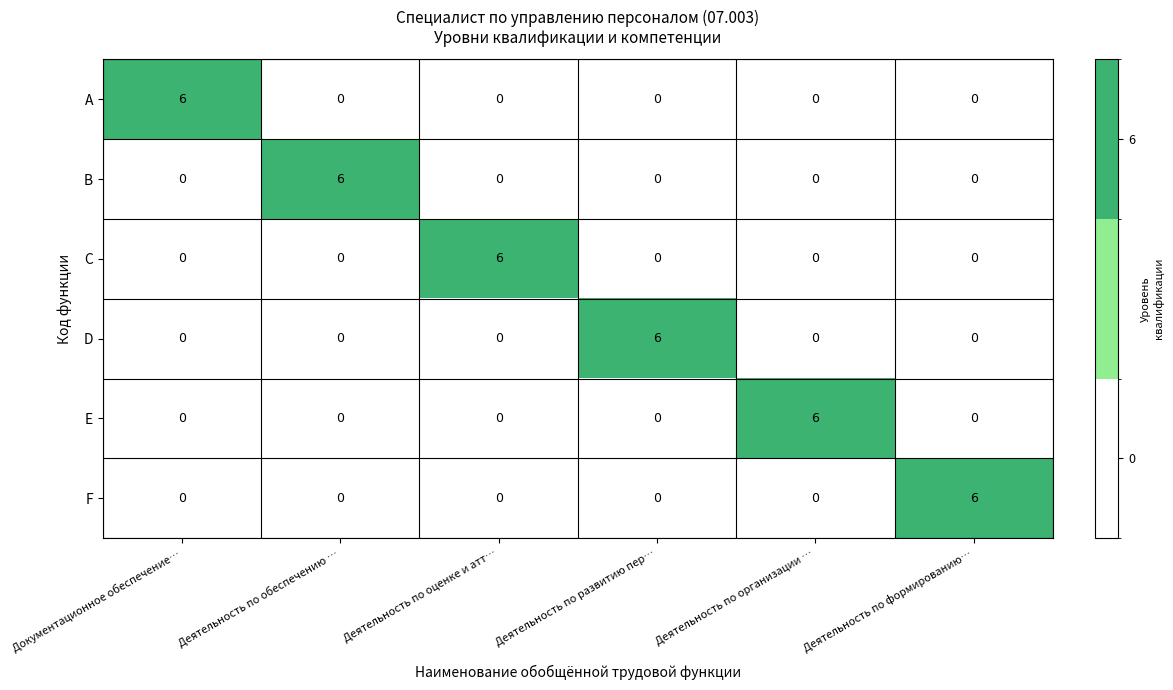

What is the difference between the F values at Деятельность по развитию пер… and Деятельность по формированию…?

6